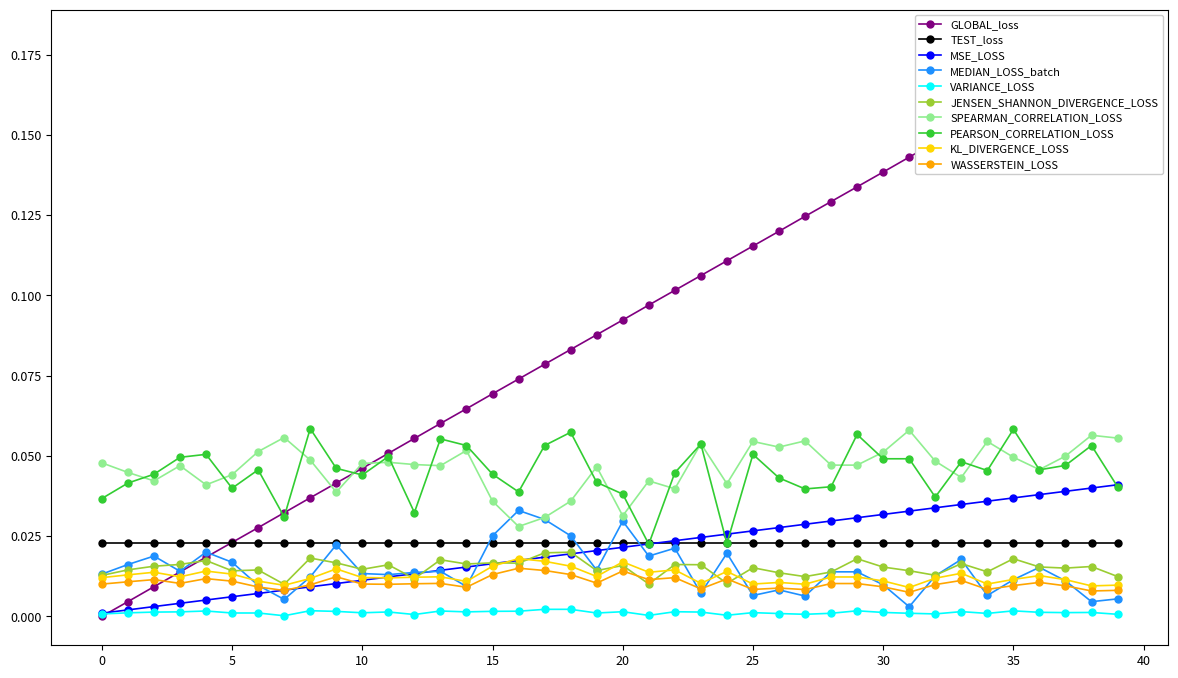

True or false: VARIANCE_LOSS and PEARSON_CORRELATION_LOSS cross at least once.

False